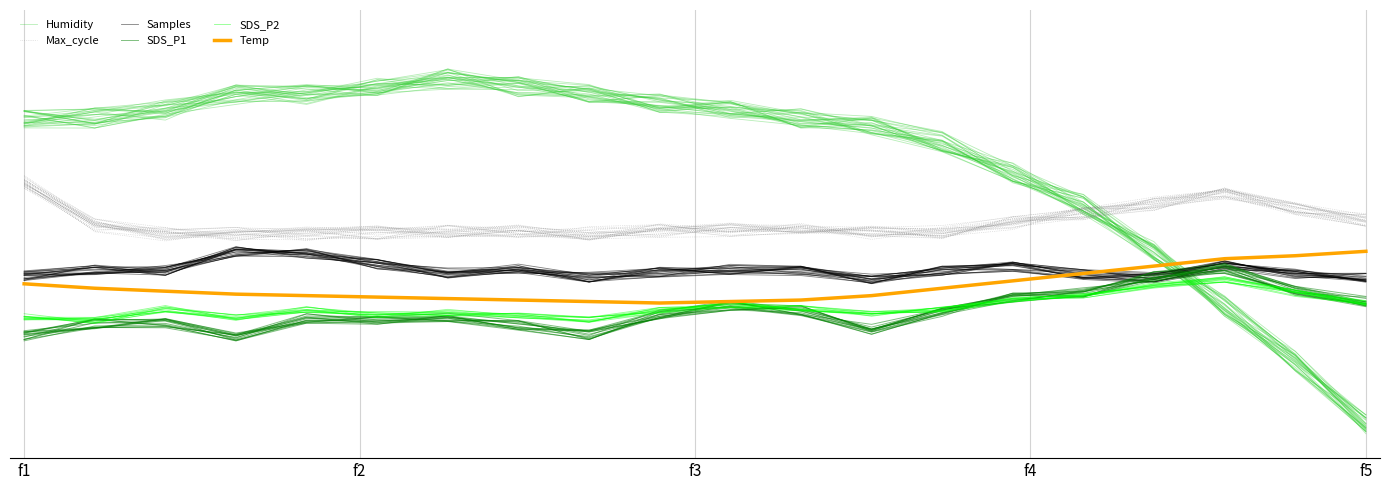

How many lines are shown in the chart?

6